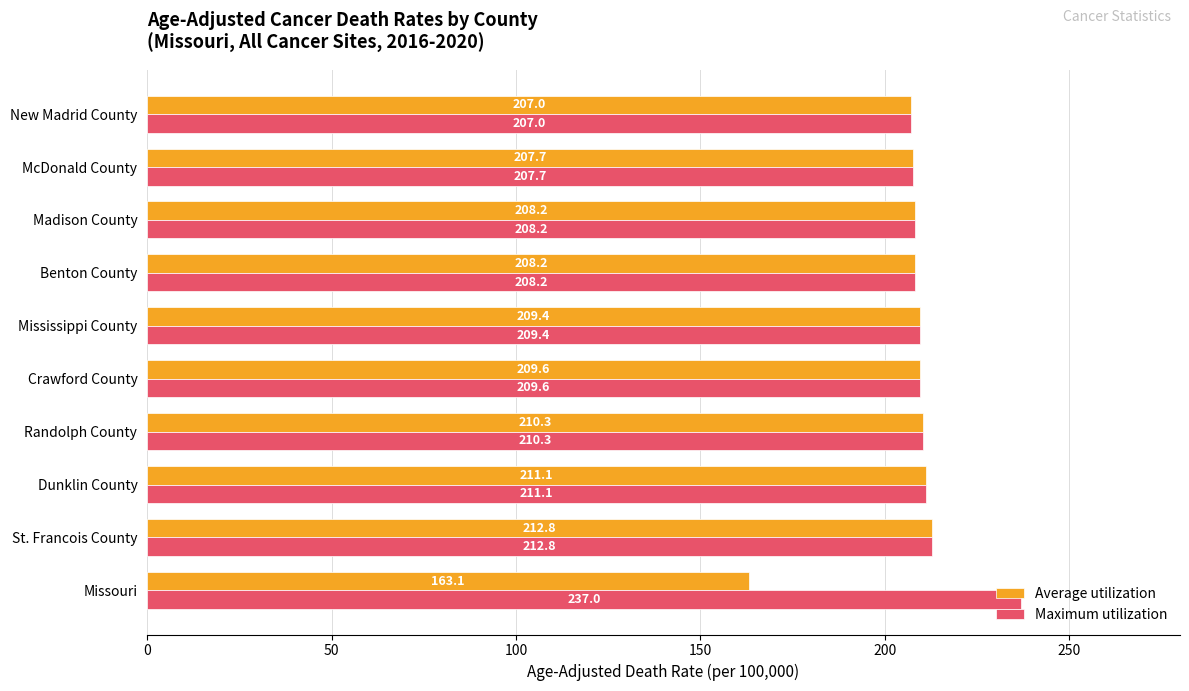

List the series in order of their peak value, lowest first.

Average utilization, Maximum utilization